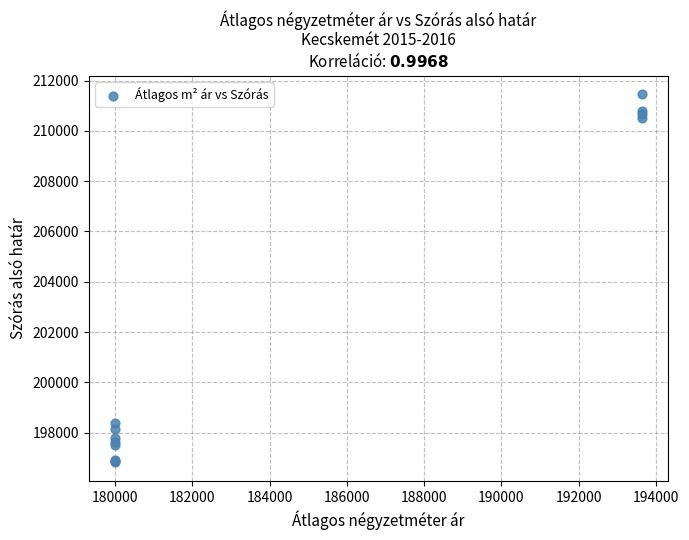

What Y value in the scatter plot is closest to 204136?

198381